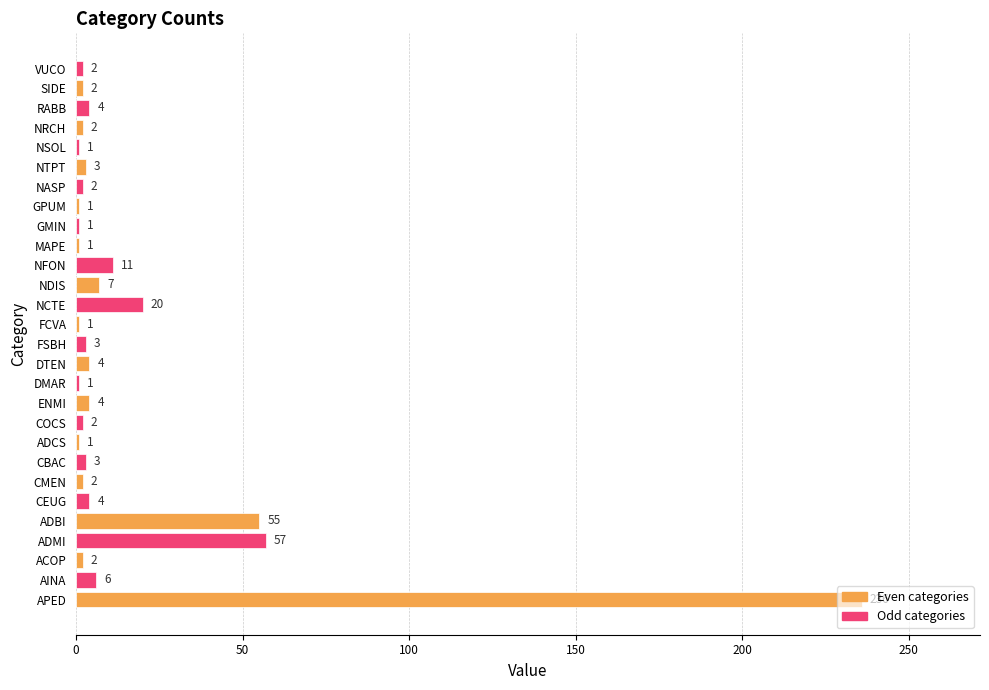

What is the sum of all values?

438